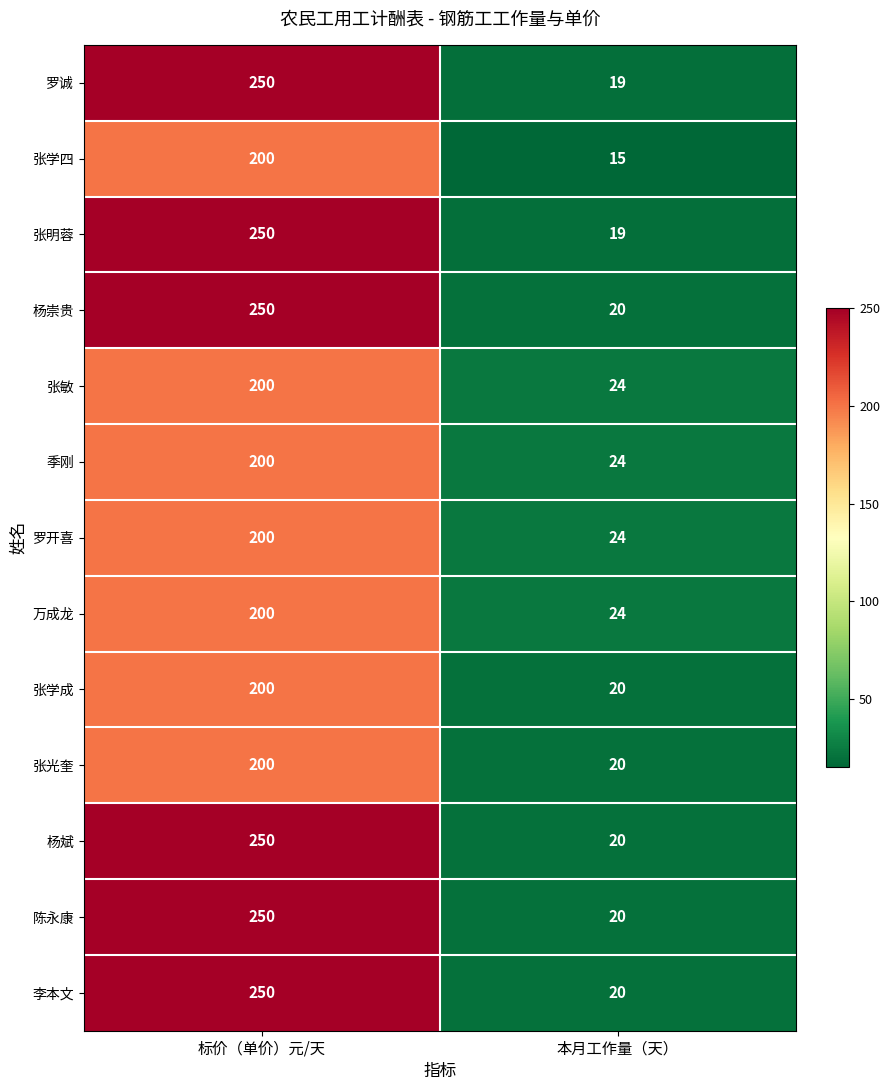

What is the maximum value shown in the chart?

250